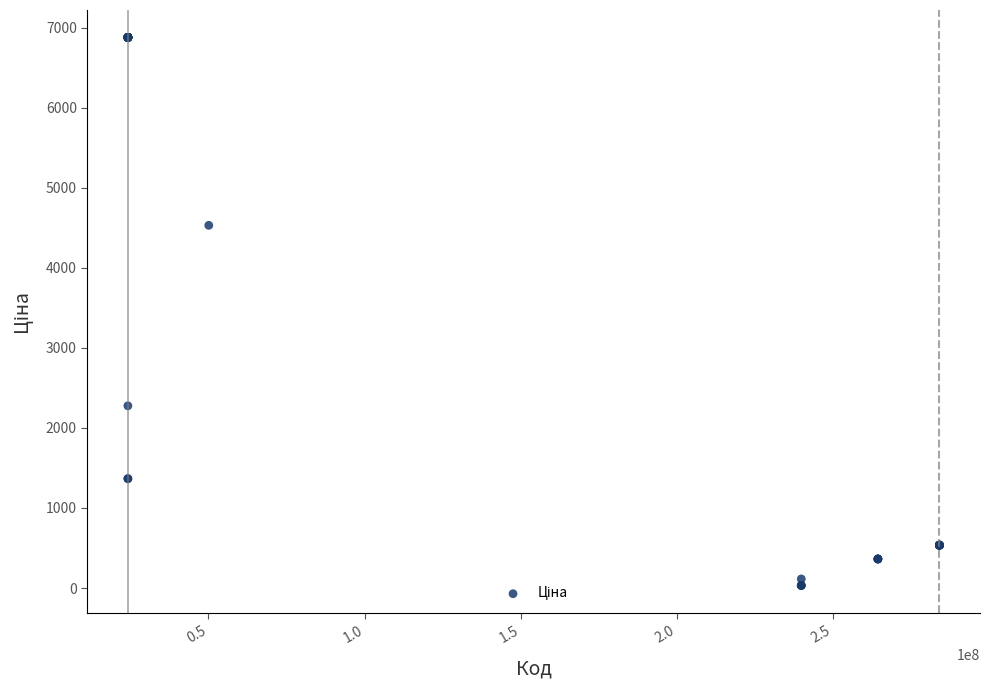

What Y value in the scatter plot is closest to 3455?

4531.4